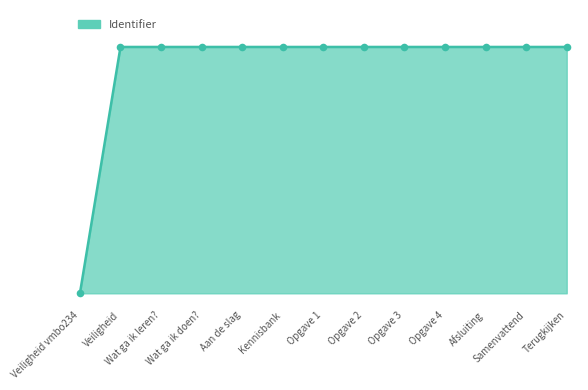

What is the change in value from Veiligheid vmbo234 to Afsluiting?

+6212143